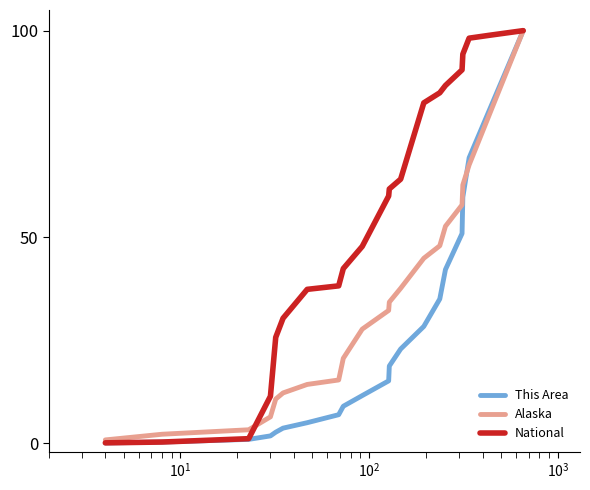

What is the greatest value displayed?

100.0